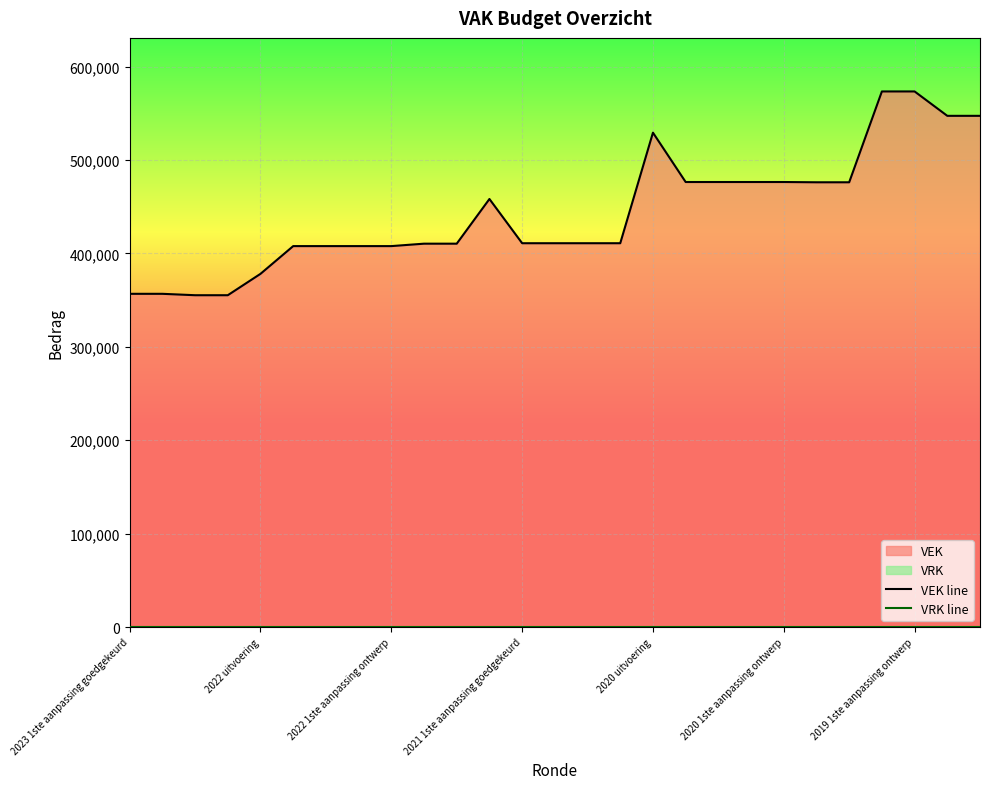

Is the value of VEK line at 2023 1ste aanpassing goedgekeurd greater than the value of VRK line at 18?

Yes